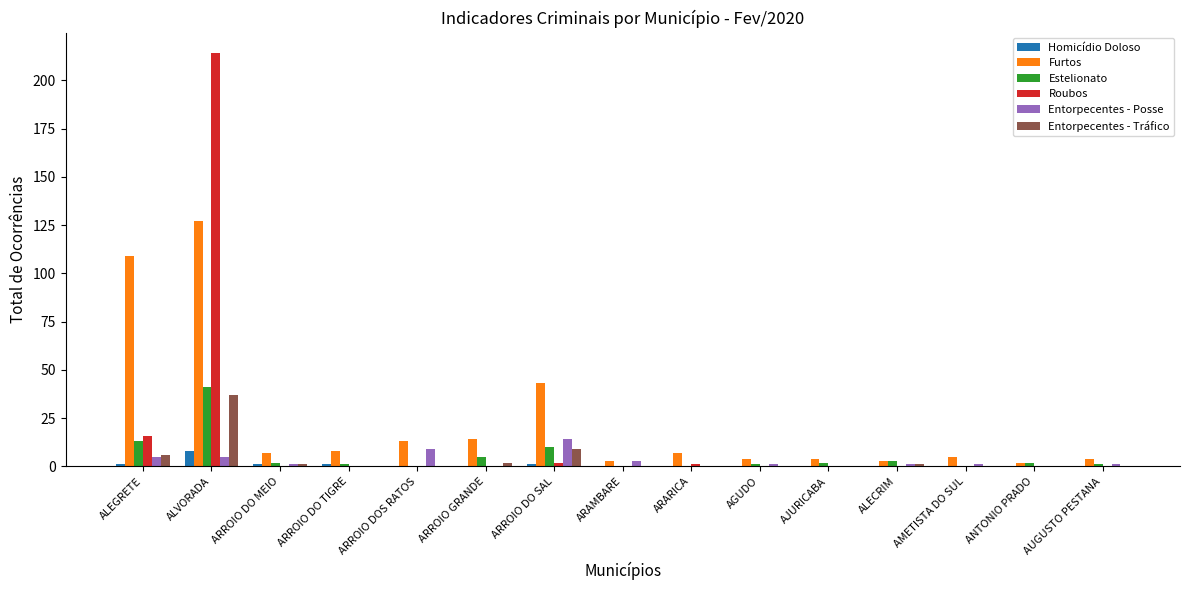

Count the number of data series in this chart.

6